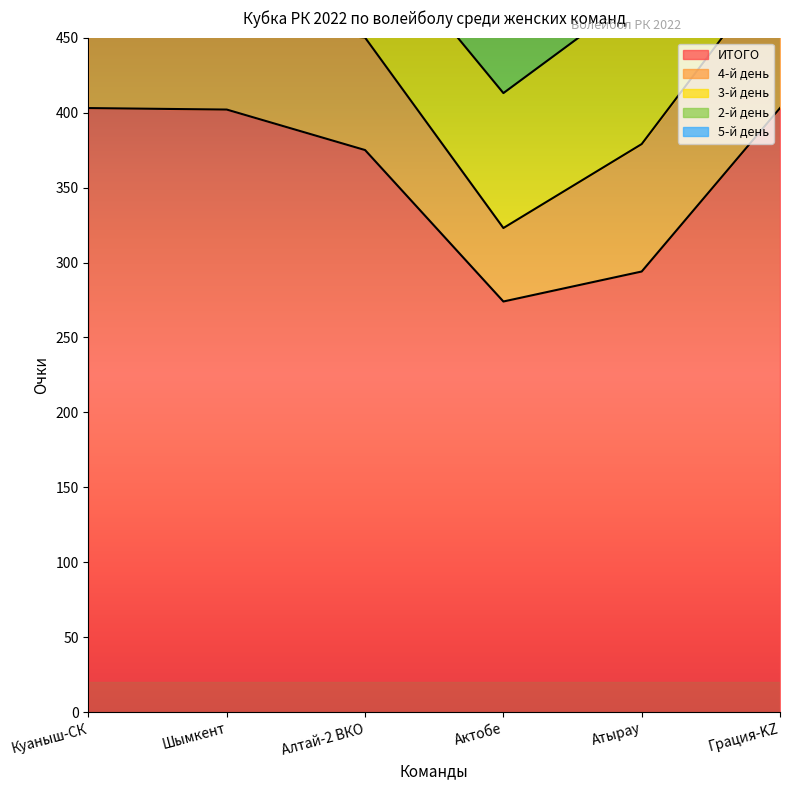

What is the value of the 4-й день point at the 1st from the left?

75